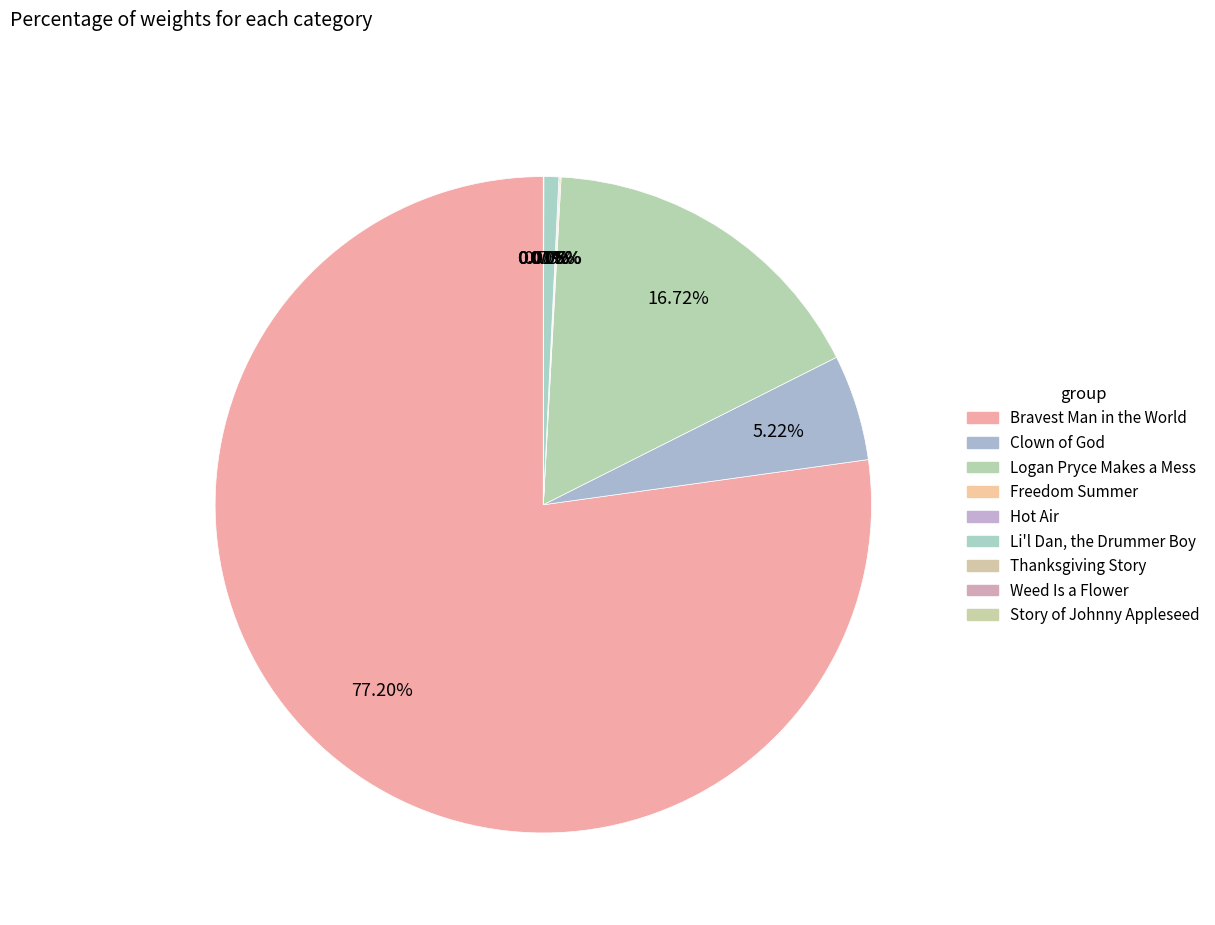

To the nearest percent, what is the combined percentage of Hot Air and Bravest Man in the World?

77%